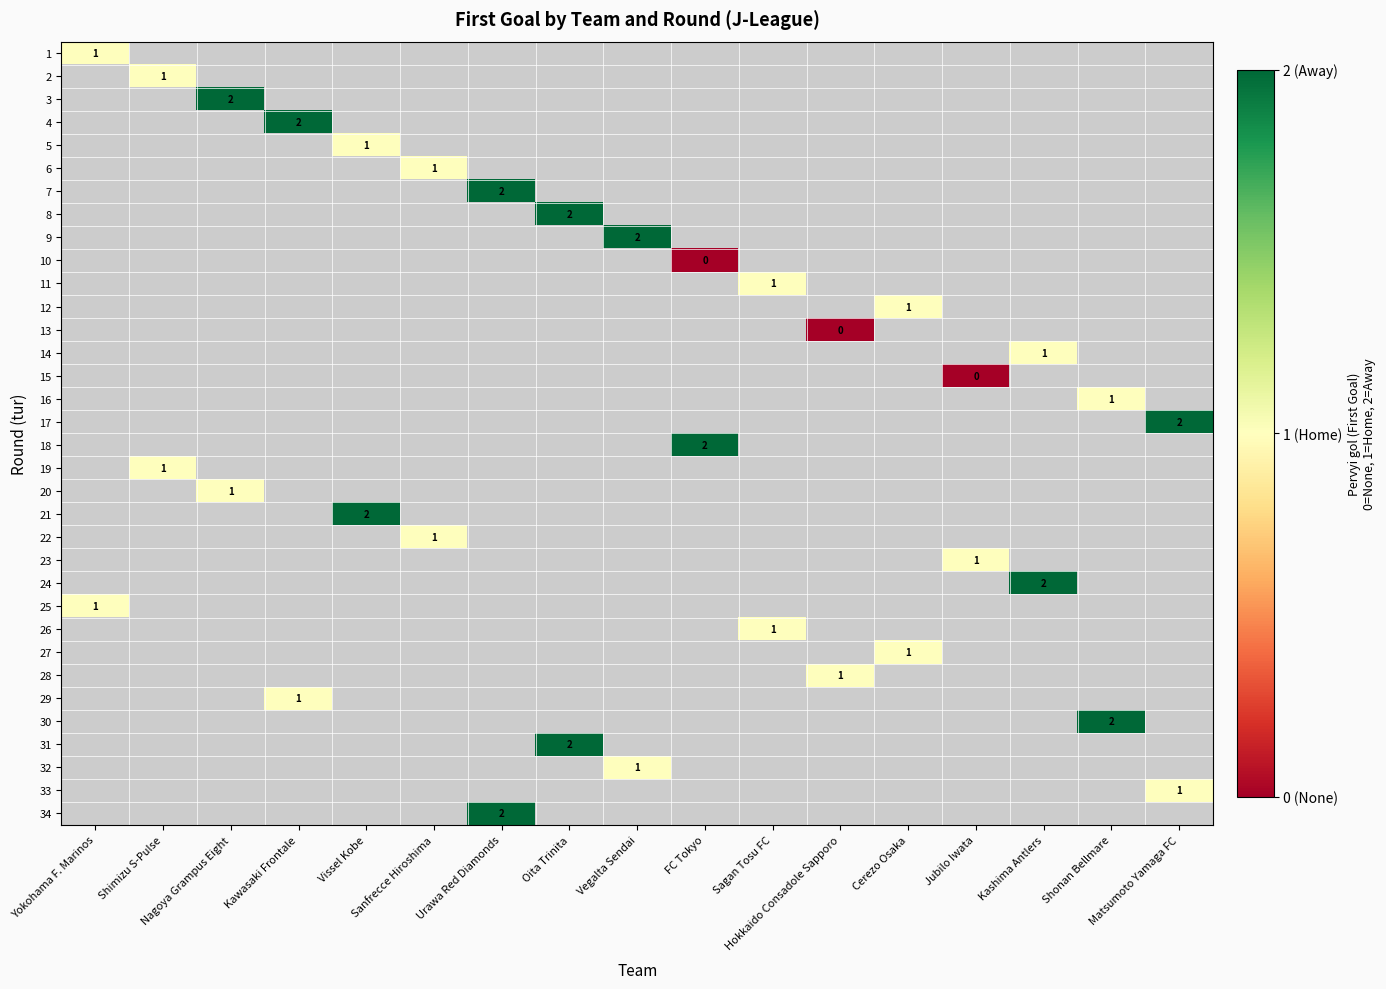

At how many categories does at least one series exceed 1?

10